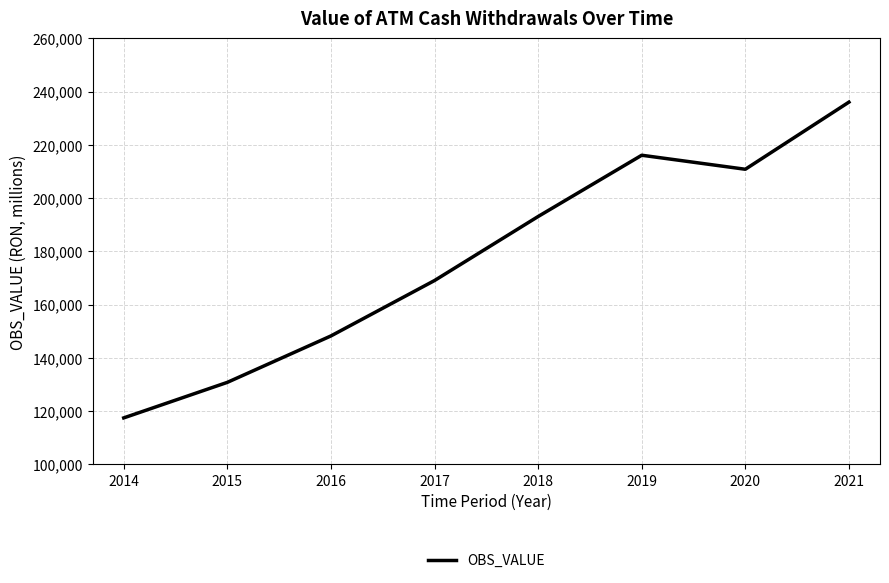

Reading right to left, extract all data points from this chart.

2021=236054.6	2020=210833.3	2019=216103.4	2018=193084.3	2017=169030.2	2016=148217.9	2015=130777.9	2014=117425.8